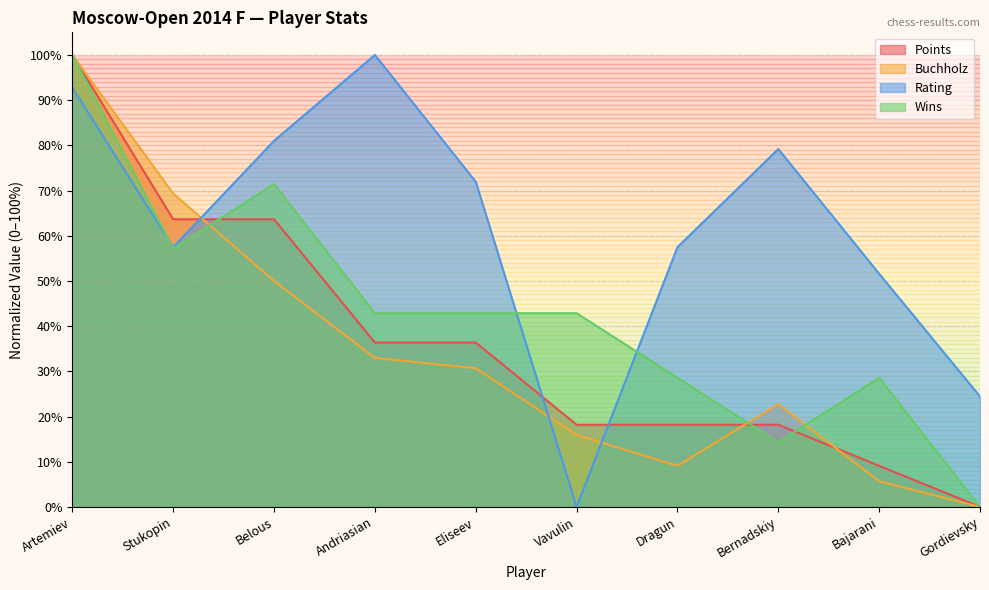

Between which two adjacent categories do Points and Buchholz first intersect?

Stukopin and Belous